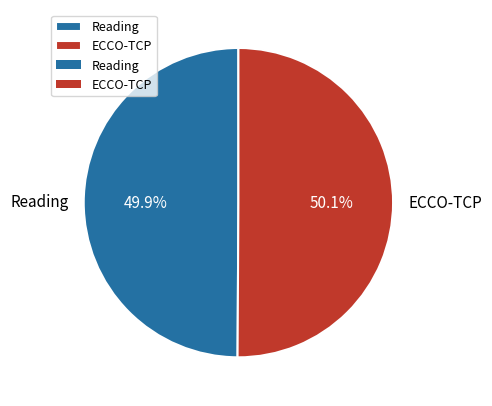

How much of the chart is everything except ECCO-TCP?

49.9%